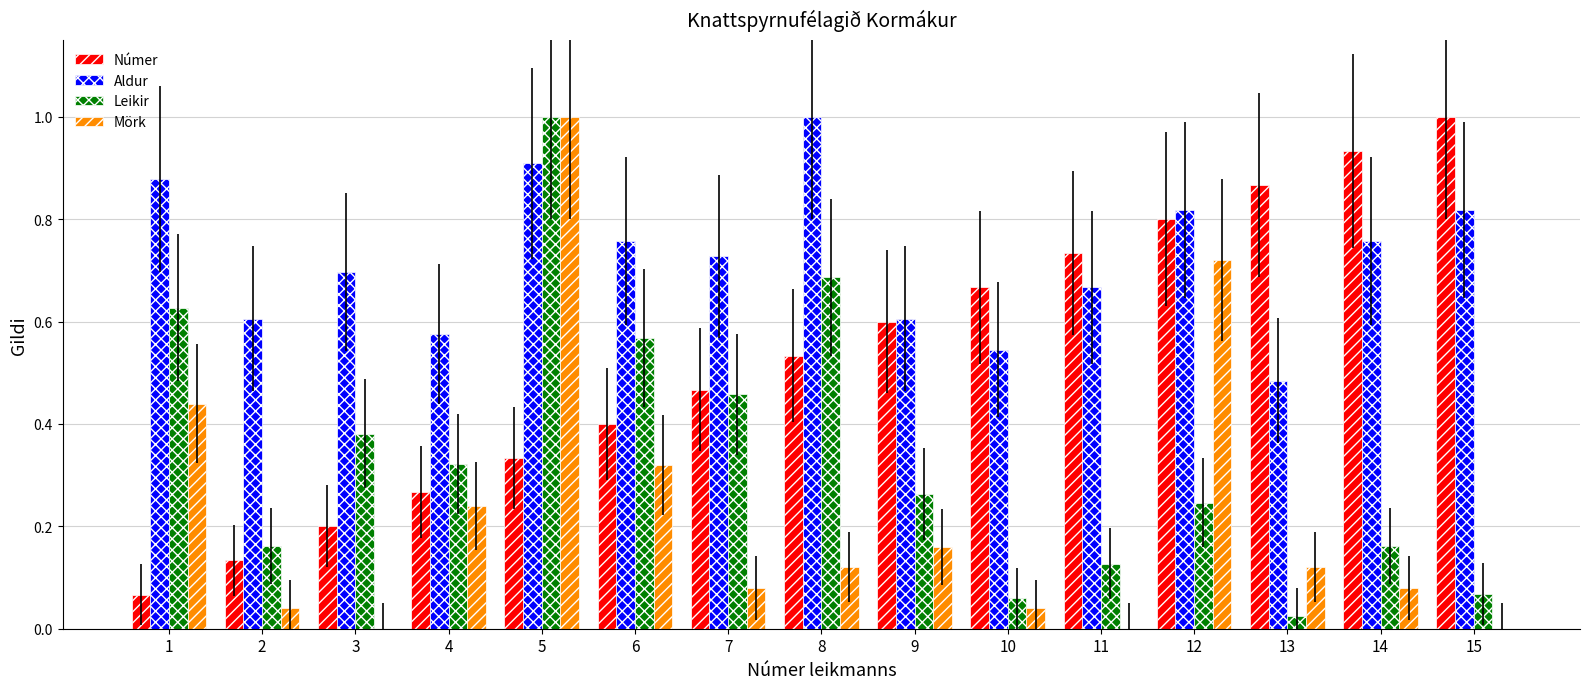

What is the sum of the Aldur values at 15 and 10?

1.4